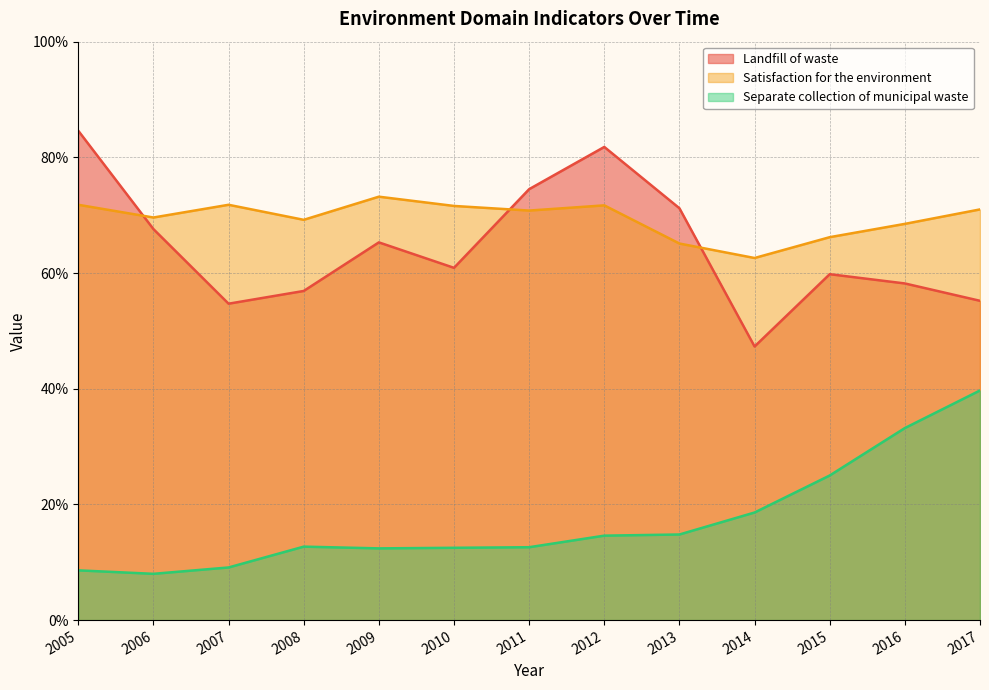

What is the total value across all series at 2013?

151.1